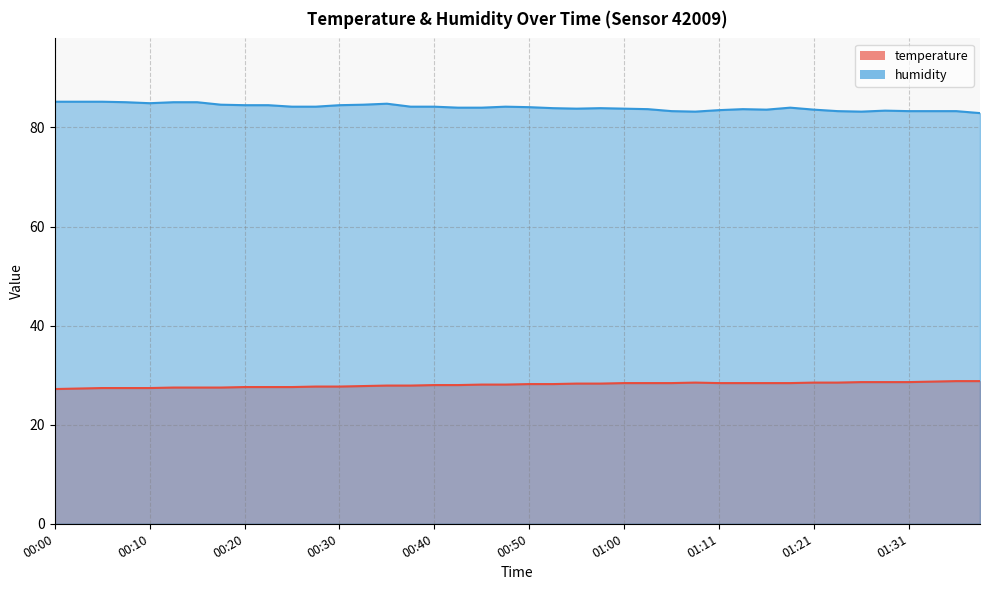

How many interior local valleys does the humidity series have?

5